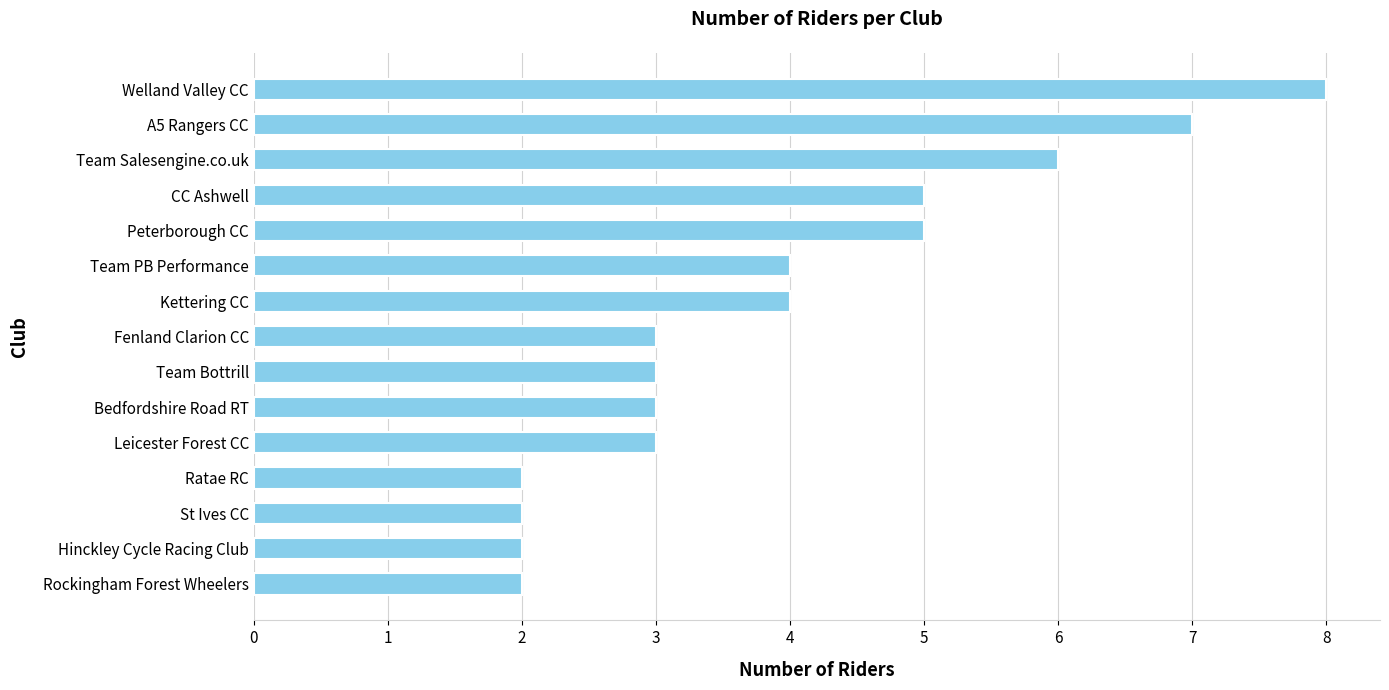

What is the average value?

4